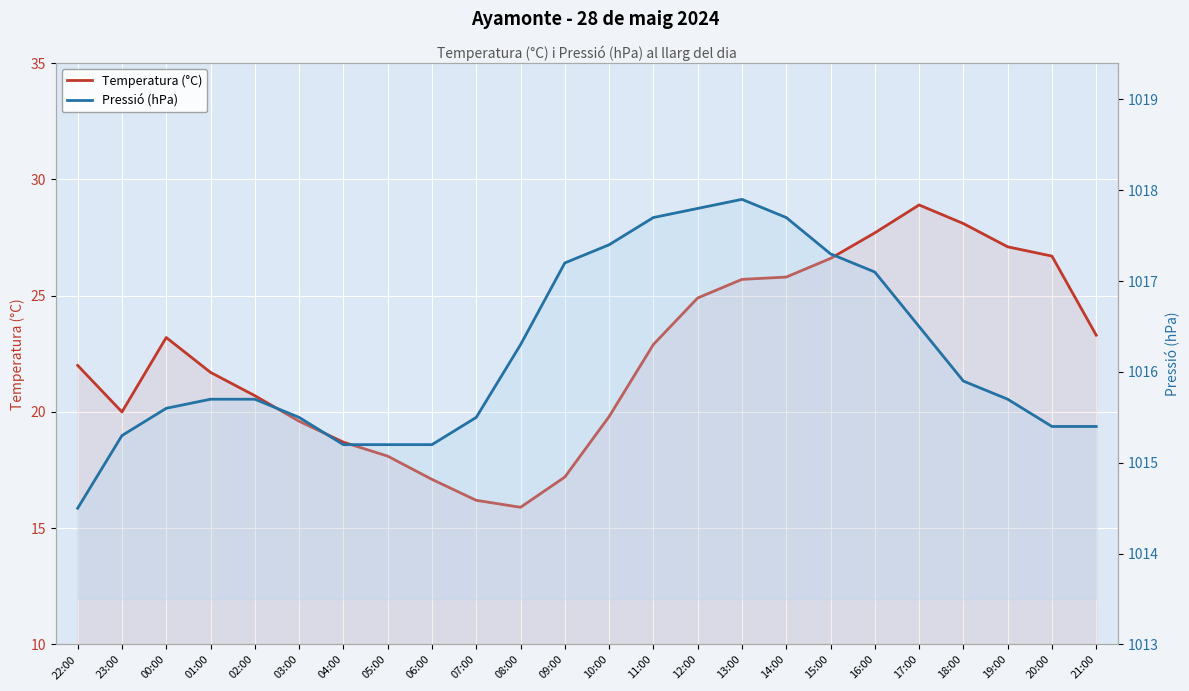

What is the label of the 22nd point from the right?

00:00